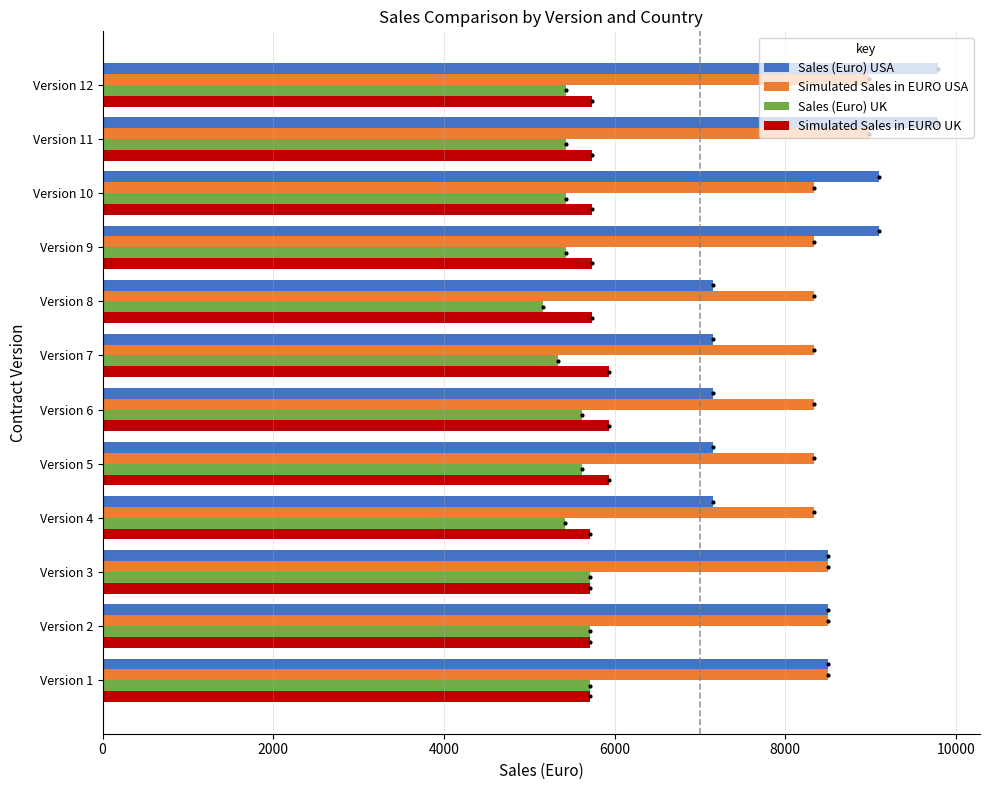

Between Version 4 and Version 12, which series saw the biggest shift?

Sales (Euro) USA